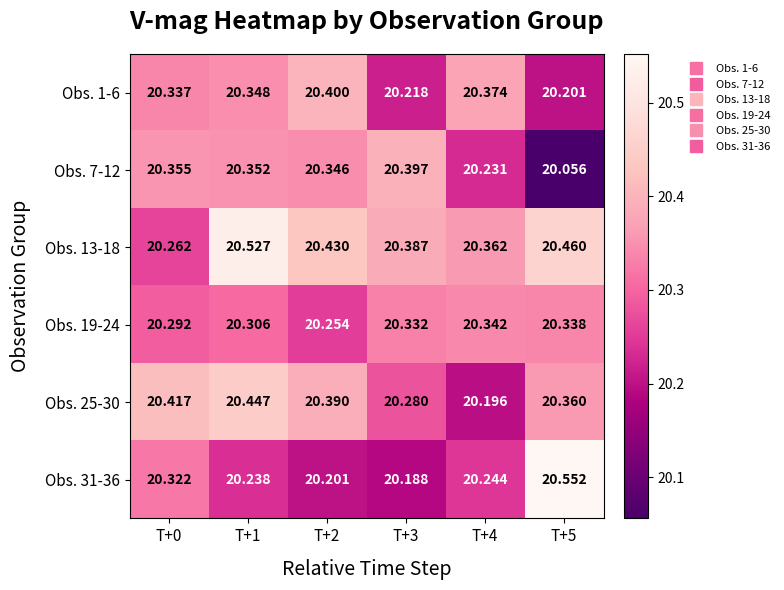

Is the value of Obs. 25-30 at T+1 greater than the value of Obs. 7-12 at T+1?

Yes